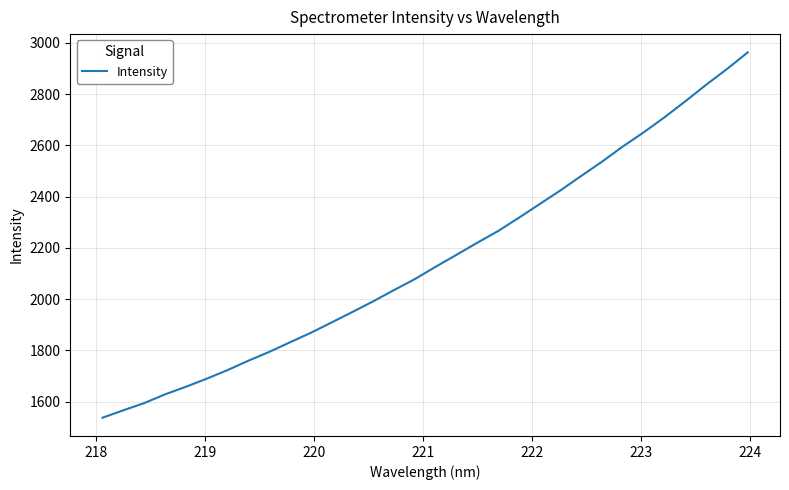

What is the greatest value displayed?

2962.7